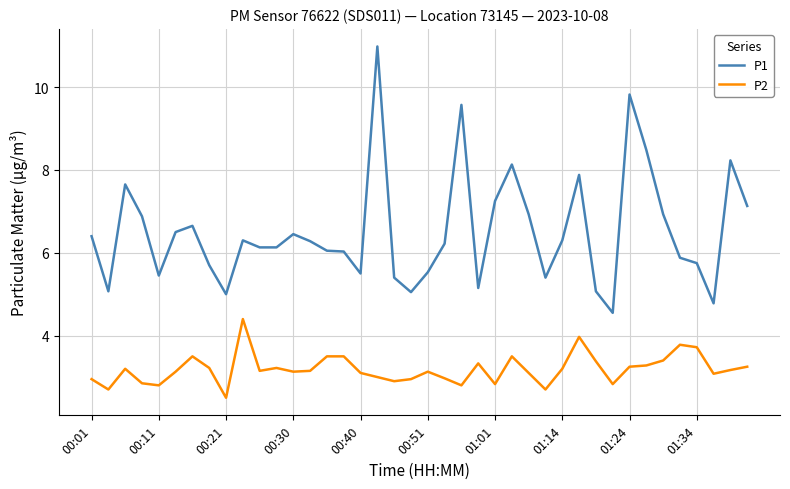

Is this an area chart (filled region under the line)?

No